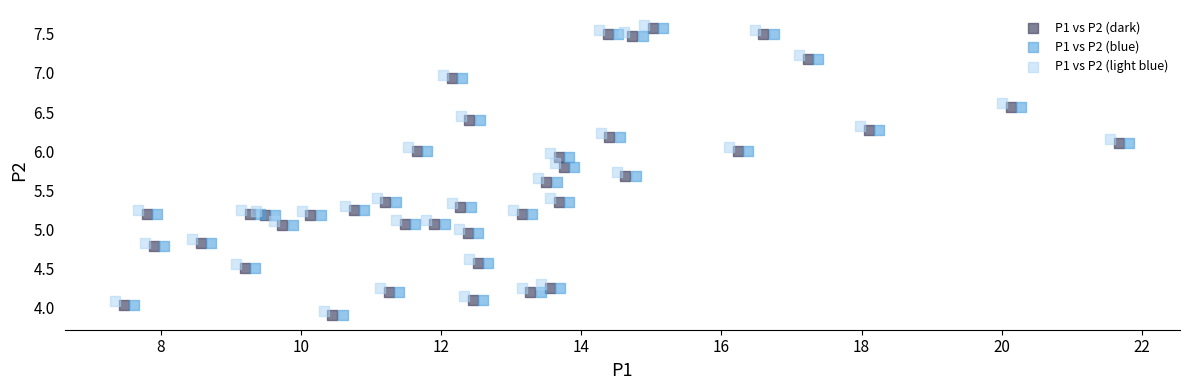

What are all the series names shown in the legend?

P1 vs P2 (dark), P1 vs P2 (blue), P1 vs P2 (light blue)